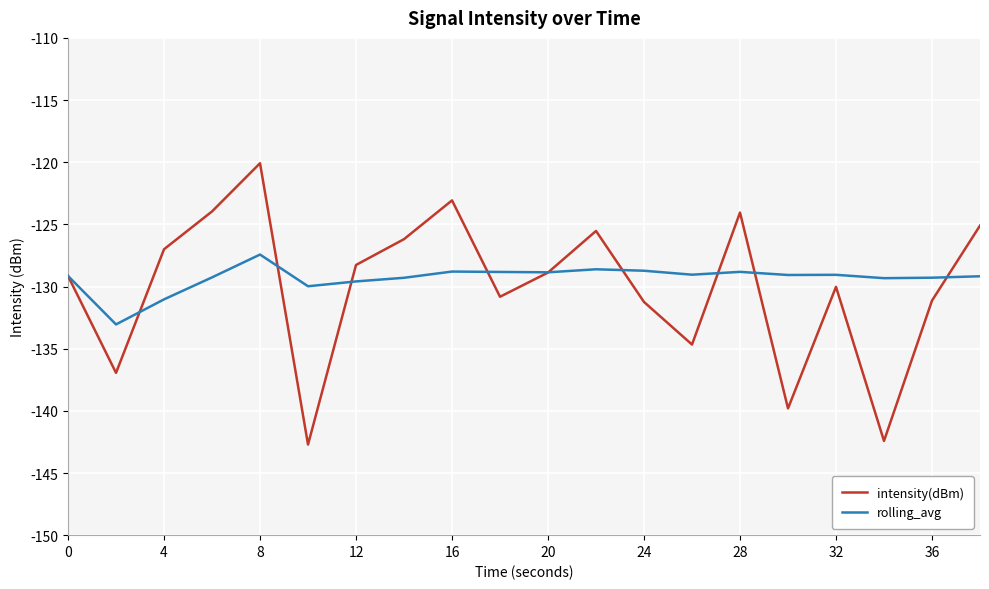

True or false: rolling_avg and intensity(dBm) cross at least once.

True